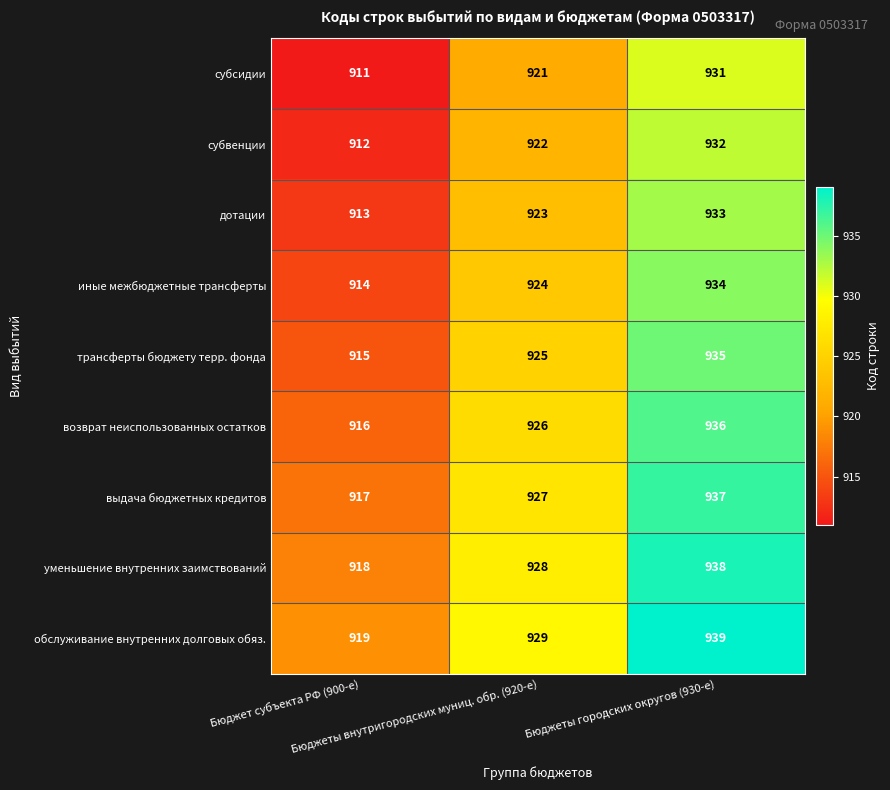

Count the иные межбюджетные трансферты values in the range 914 to 934.

3